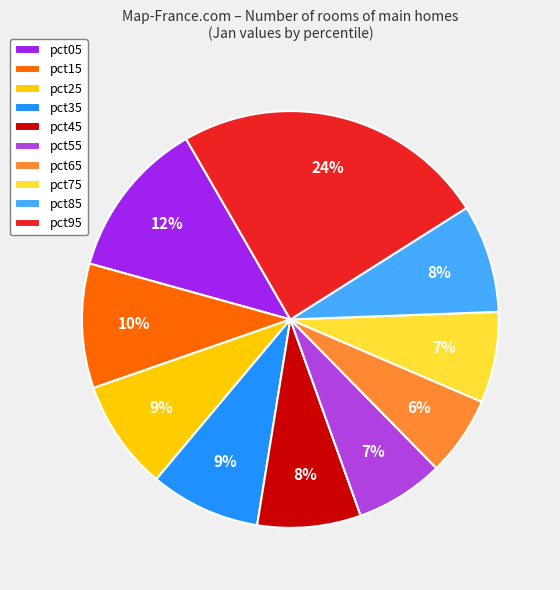

The pct35 slice represents 9% of the pie. True or false?

True